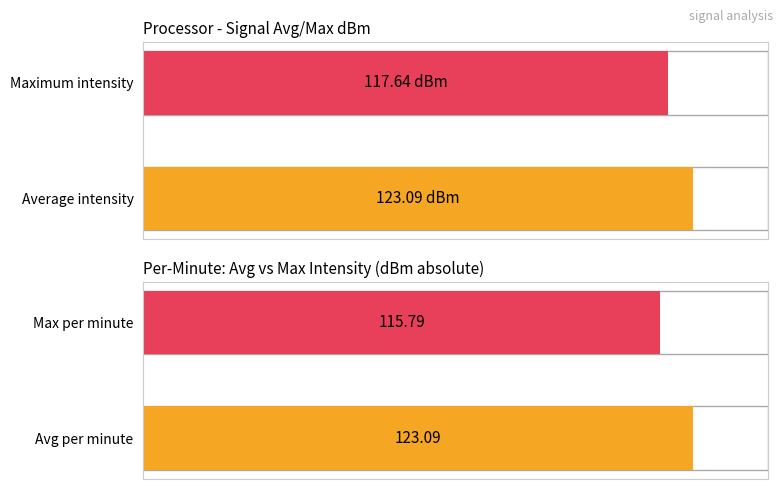

The Average utilization series shows -26.9 at 39. True or false?

False